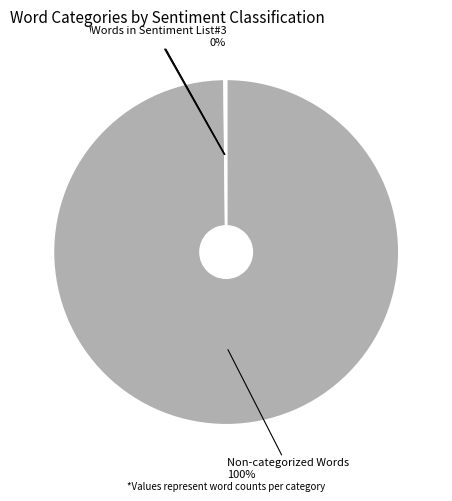

Is there any slice that represents more than half of the pie?

Yes